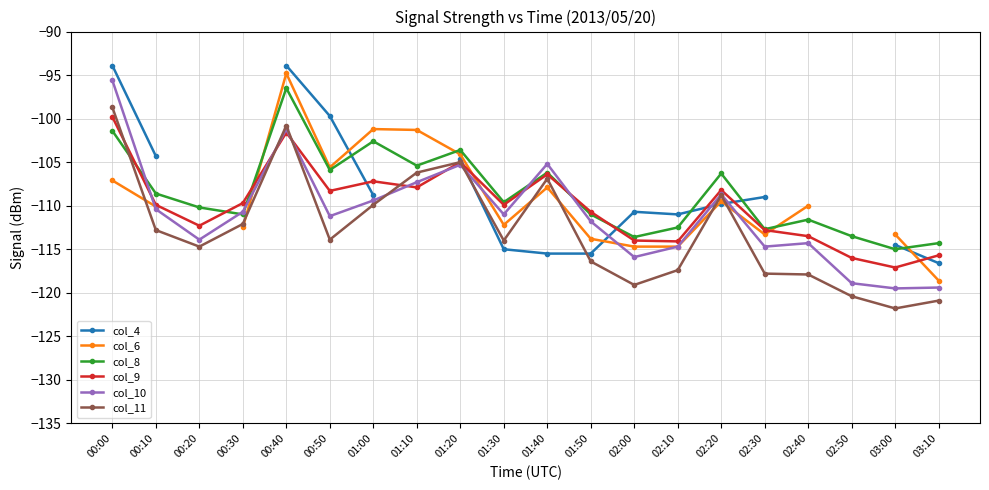

Where is the first local minimum for col_9?

00:20